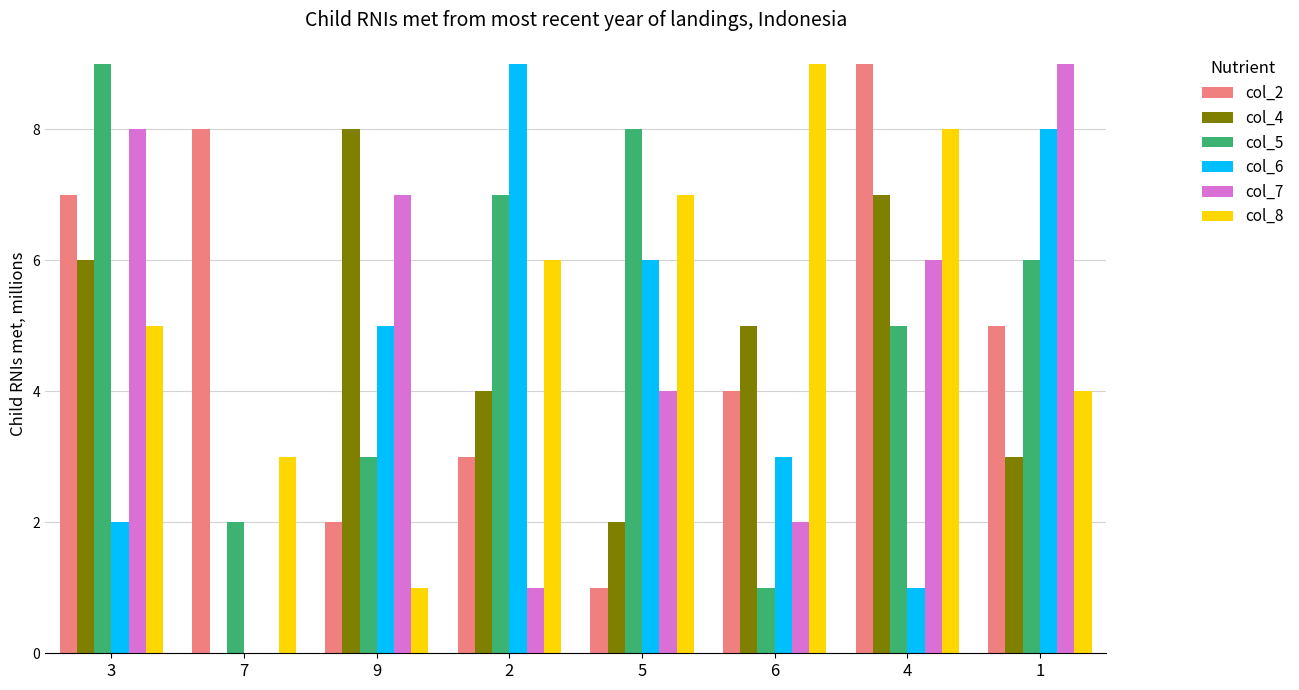

How many groups of bars are there?

8